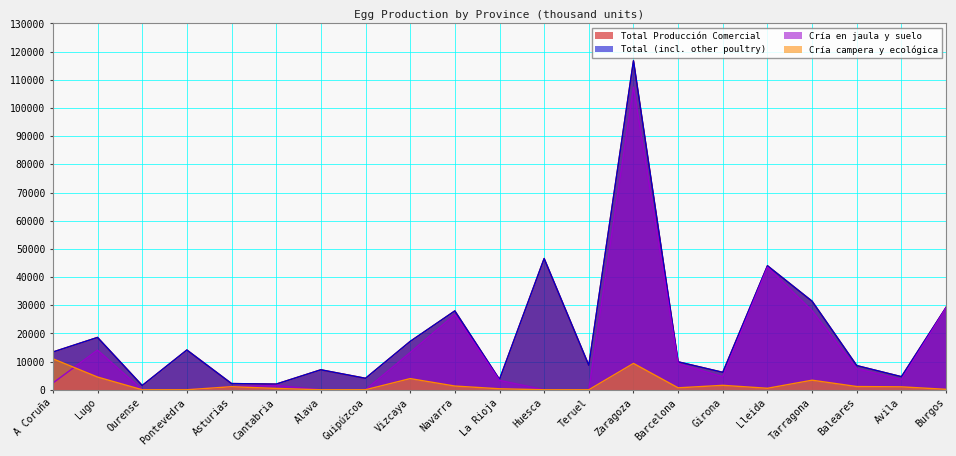

What is the maximum value for Total Producción Comercial?

116759.2